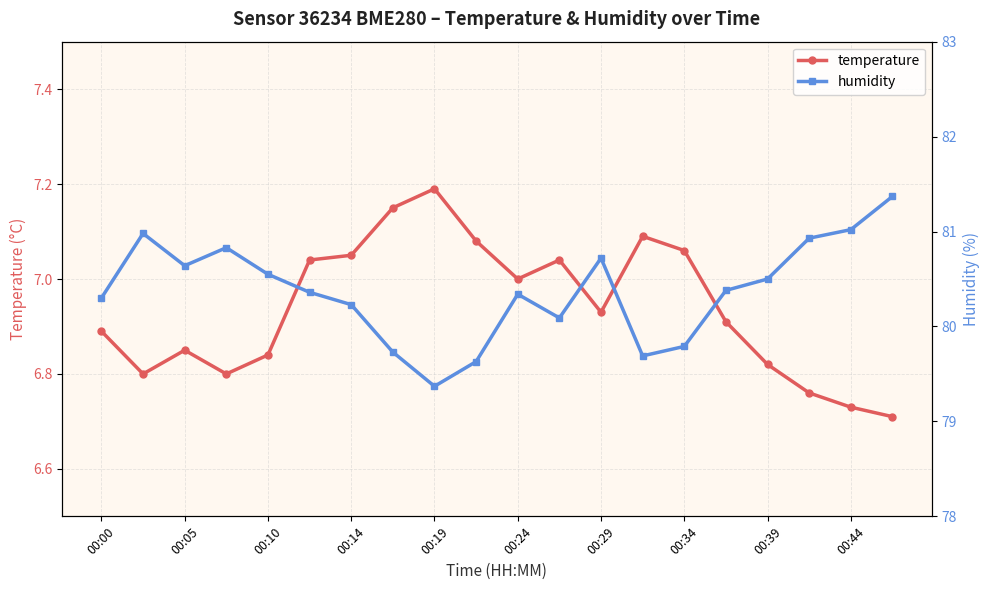

True or false: humidity and temperature intersect in this chart.

False